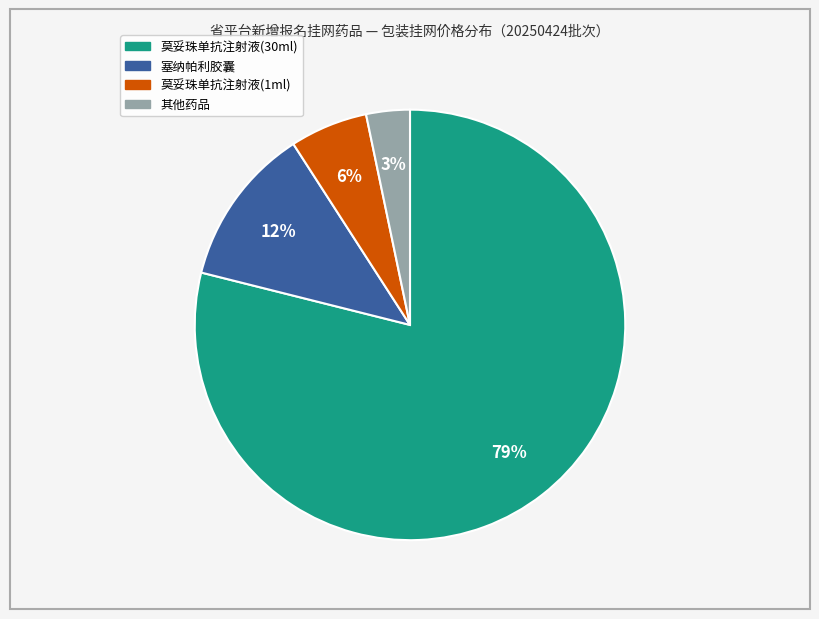

Is there any slice that represents more than half of the pie?

Yes